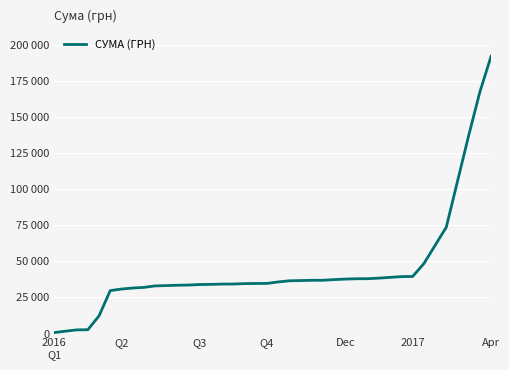

True or false: the data has more than 0 interior local peaks.

False